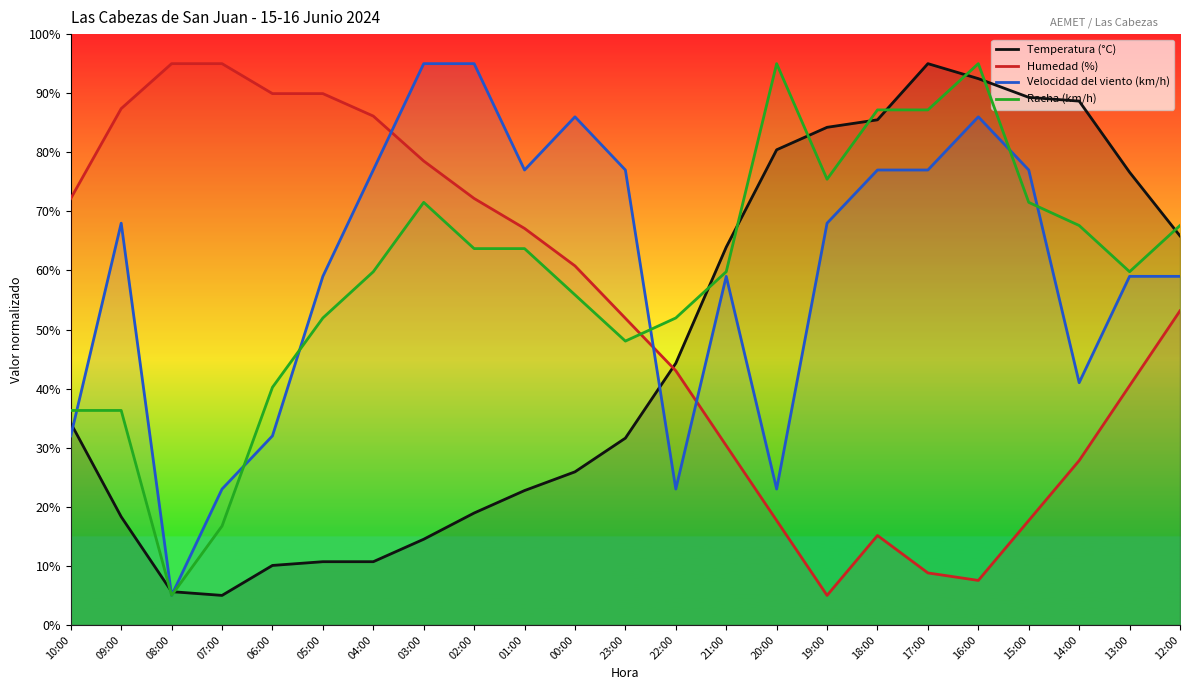

True or false: Temperatura (°C) has a value of 10.7 at 05:00.

True